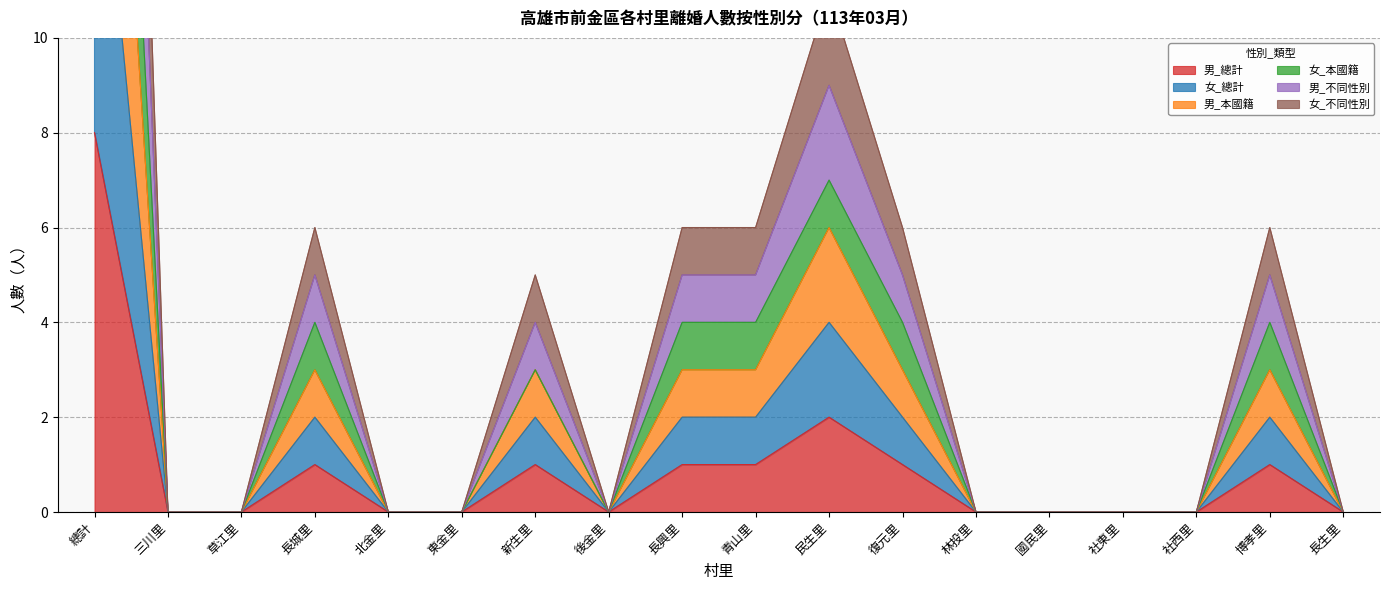

Does the chart have visible grid lines?

Yes